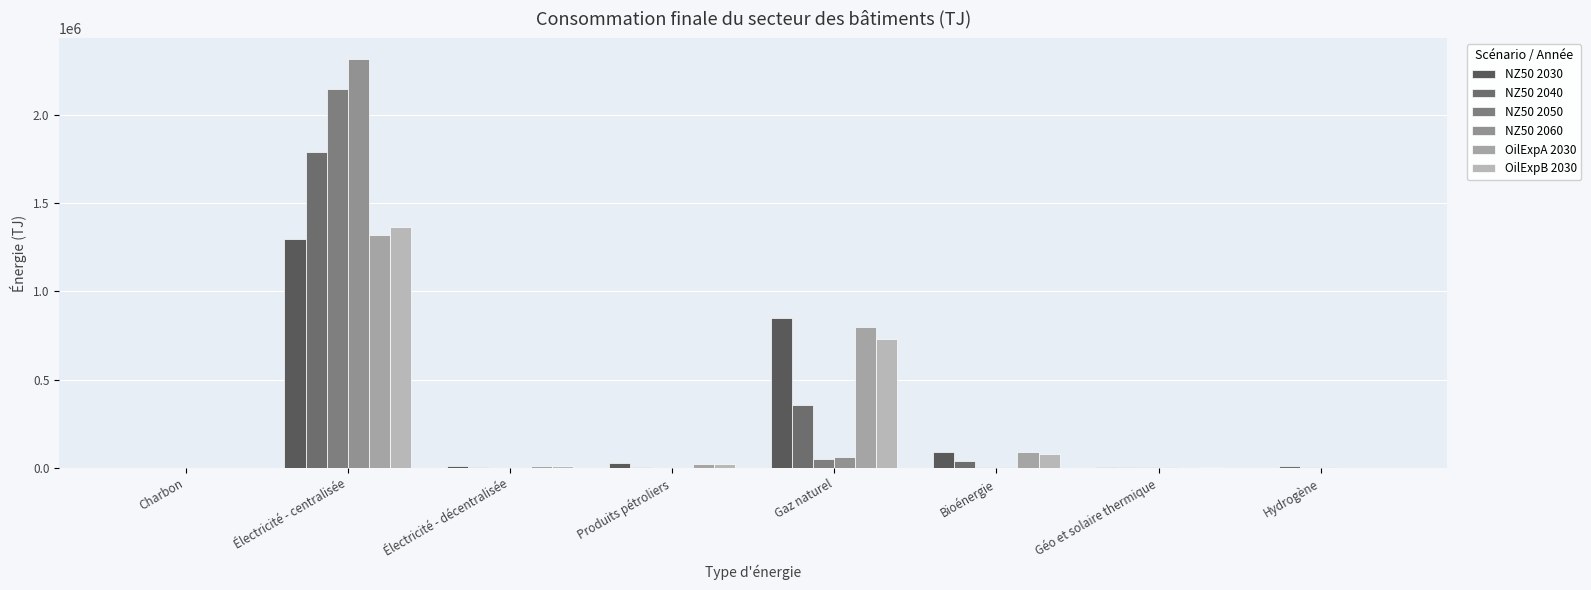

How many groups of bars are there?

8